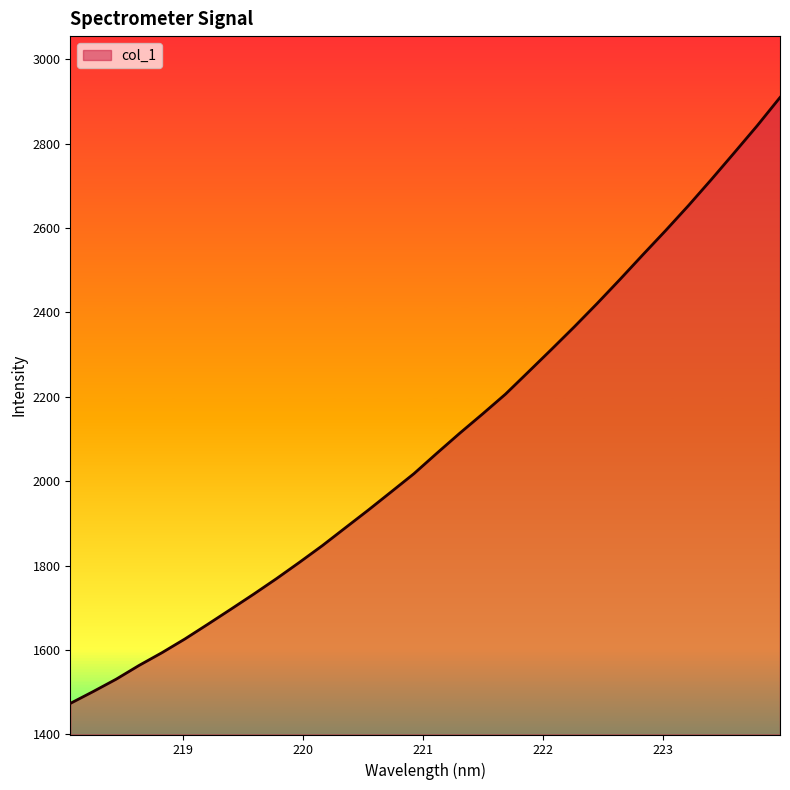

What is the difference between the maximum and minimum values?

1436.5